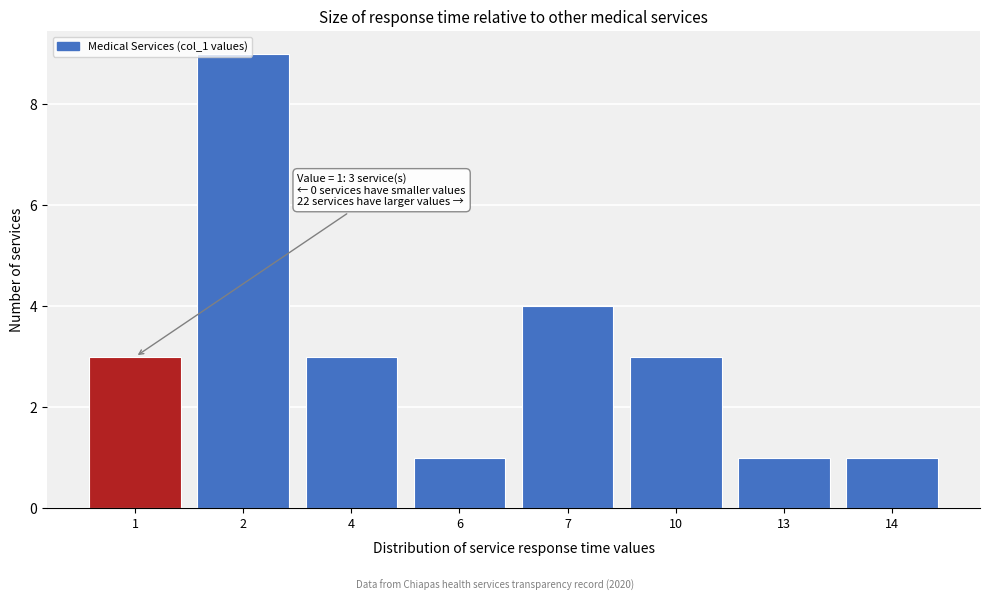

What is the difference between the second highest and second lowest values?

3